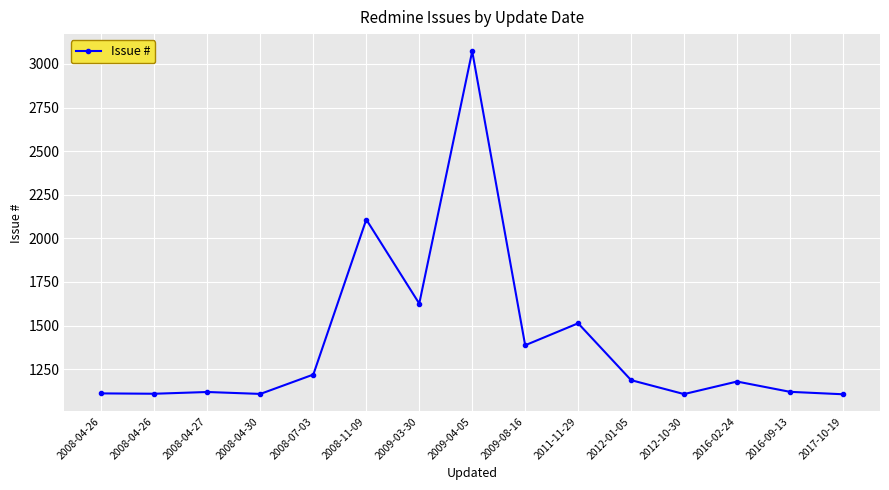

What is the difference between the maximum and minimum values?

1967